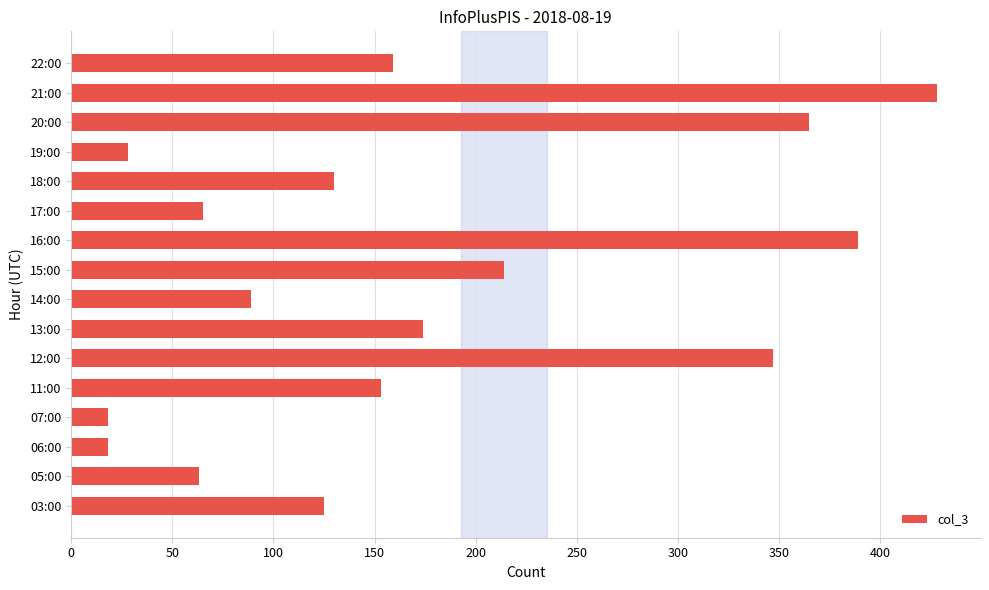

What is the sum of all values?

2765